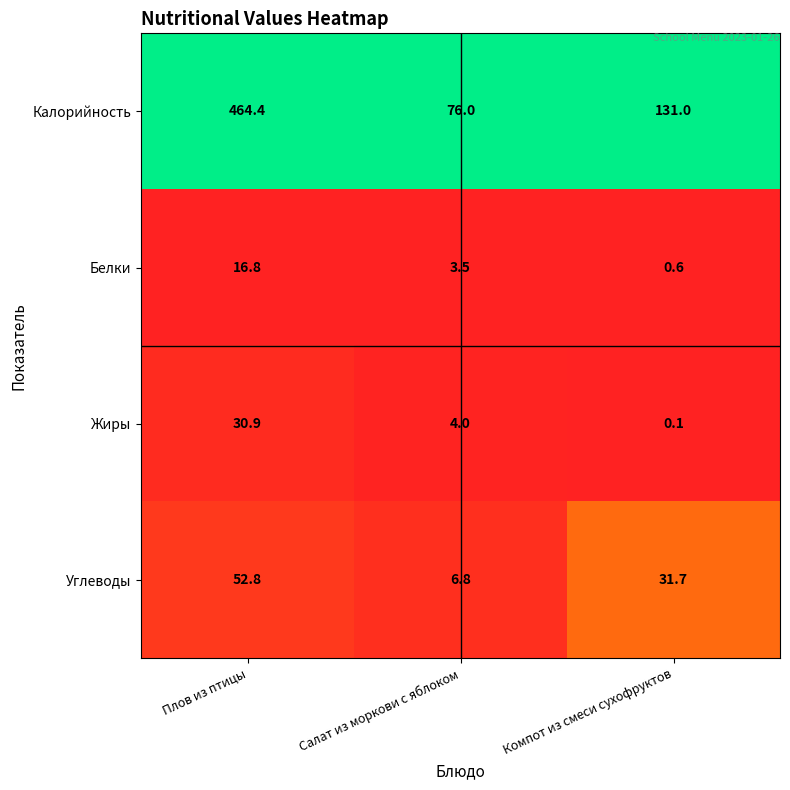

How many values in the Углеводы series are below 31?

1